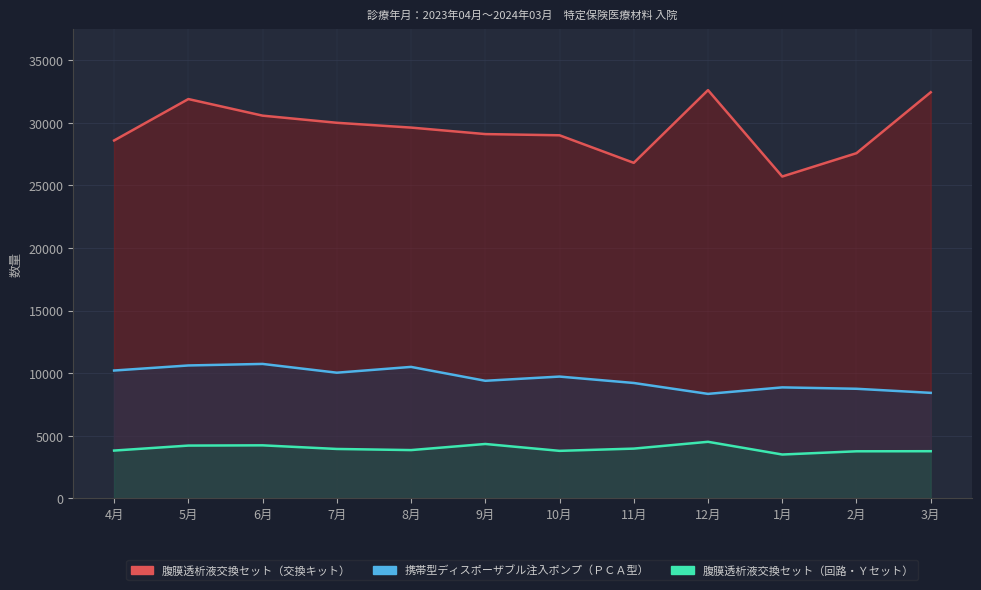

What is the maximum value for 携帯型ディスポーザブル注入ポンプ（ＰＣＡ型）?

10733.0